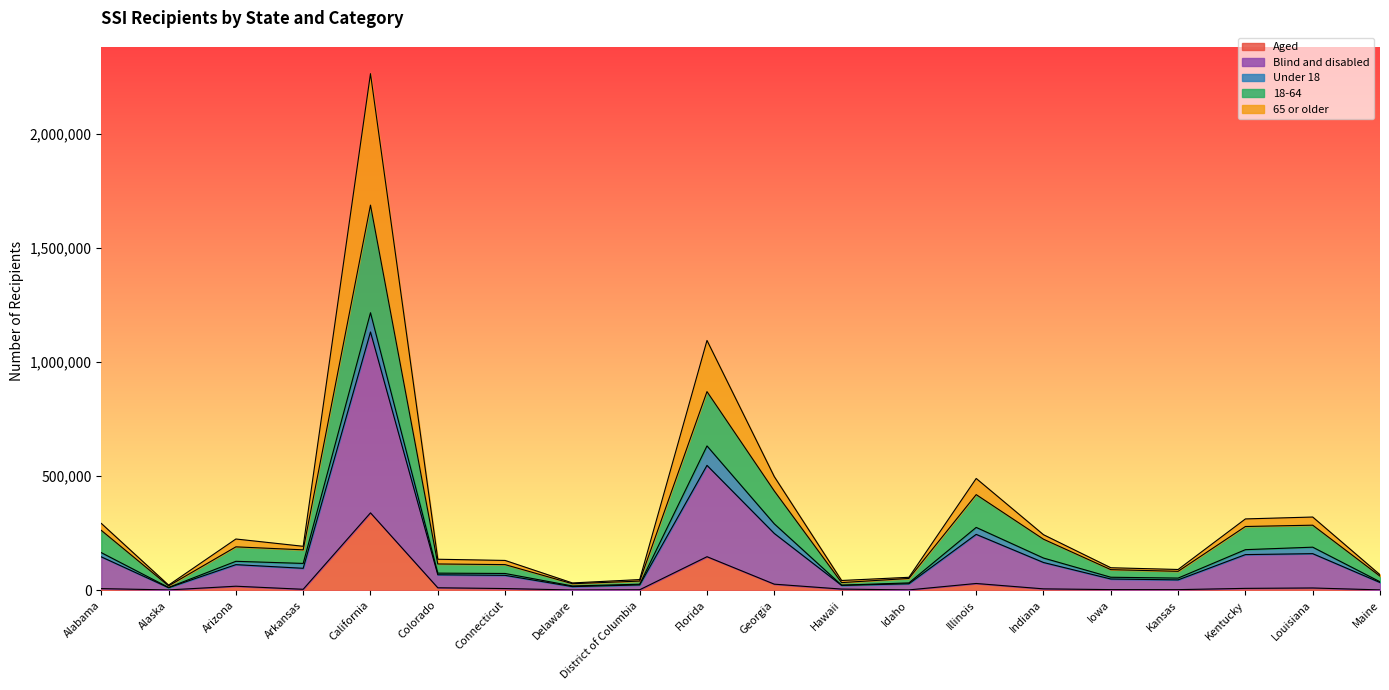

At which category is the sum across all series the highest?

California